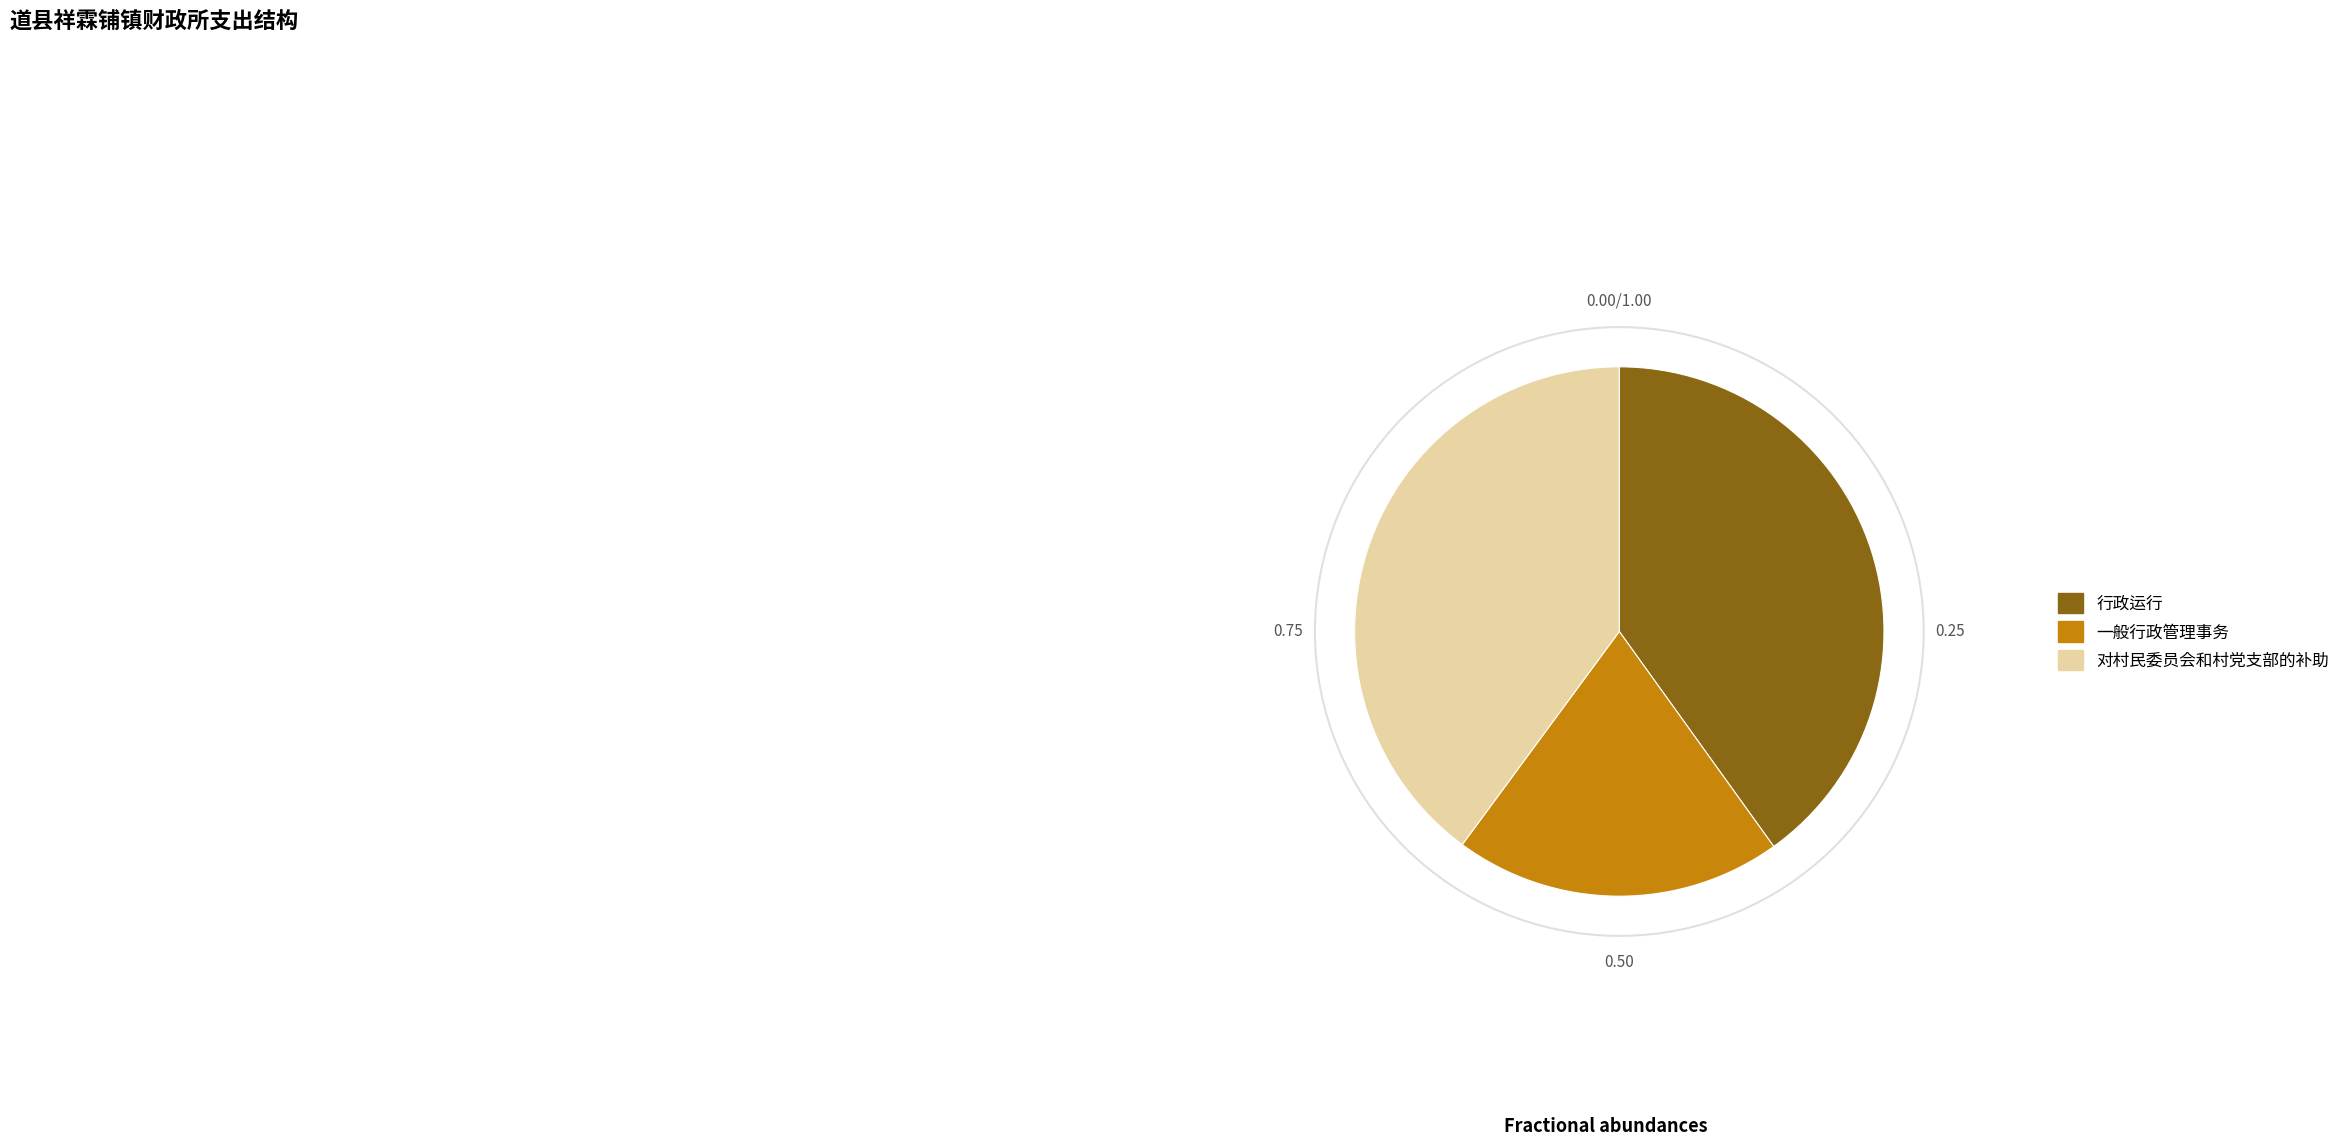

What is the smallest slice in the pie chart?

一般行政管理事务